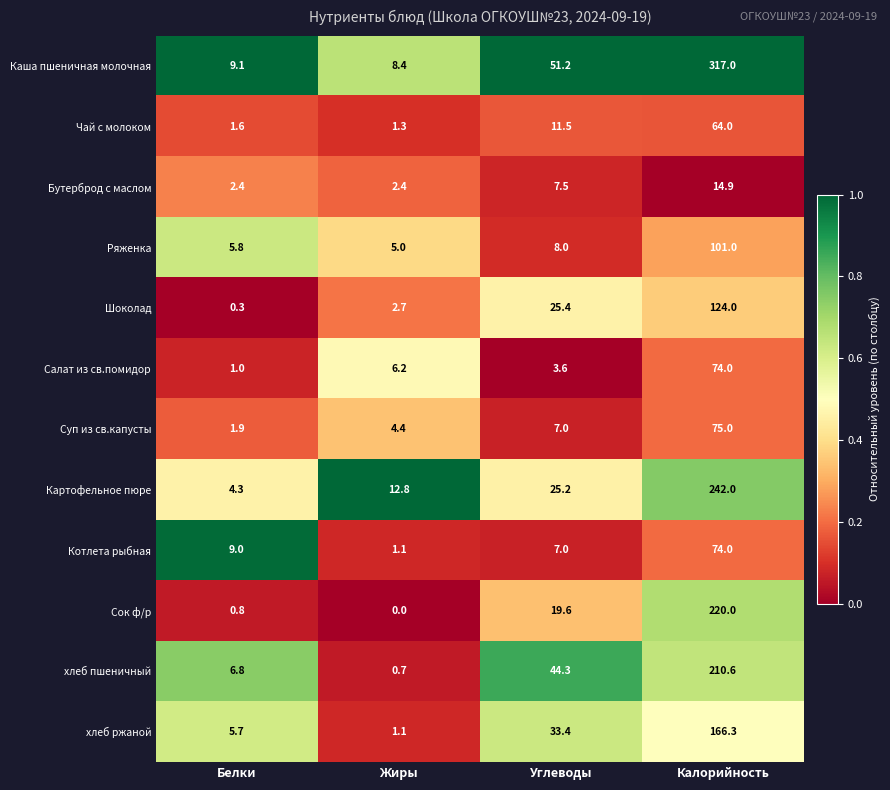

What is the sum of the Чай с молоком values at Жиры and Белки?

2.9